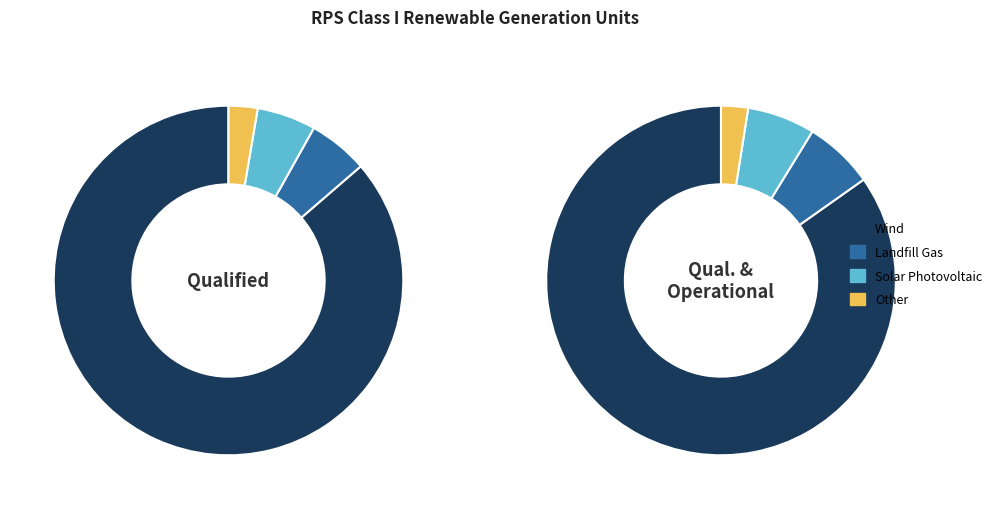

Is it true that Hydrokinetic is 1% of the pie?

False